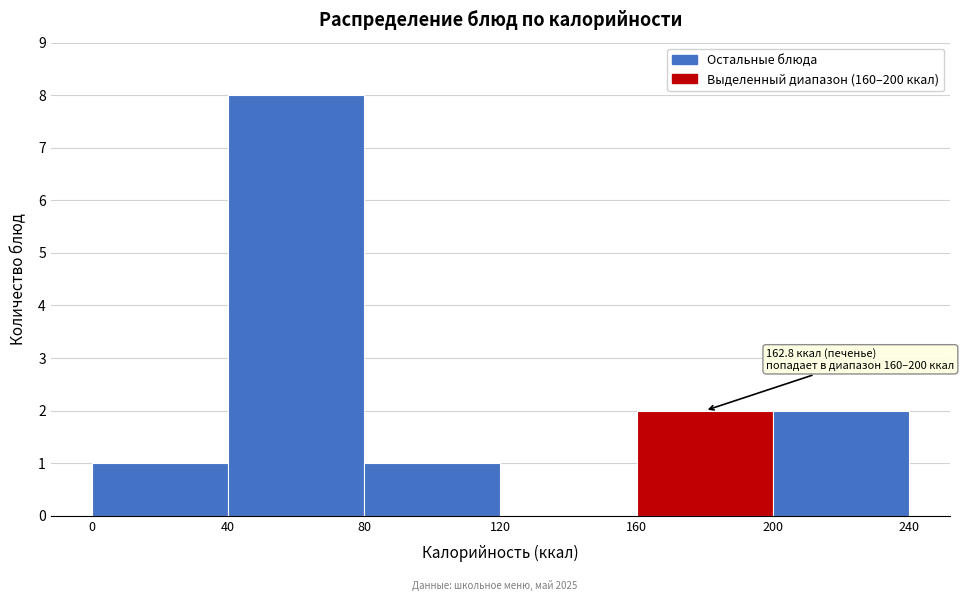

Over which range of the x-axis is the bar tallest?

40 to 80